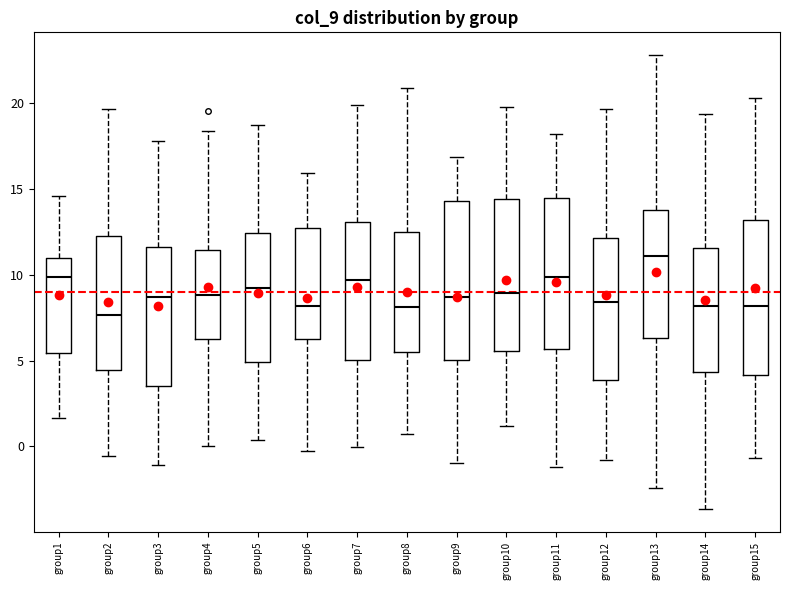

Reading left to right, transcribe this box plot: for each box, give where its median line is, the range the box spans, and where its two whiskers end, as read against the y-axis. The values are not printed on the chart, so give them approximately, as read against the axis.

group1: median 10.0, box 5.5 to 11.0, whiskers 1.5 to 14.5
group2: median 7.5, box 4.5 to 12.5, whiskers -0.5 to 19.5
group3: median 8.5, box 3.5 to 11.5, whiskers -1.0 to 18.0
group4: median 9.0, box 6.0 to 11.5, whiskers 0.0 to 18.5
group5: median 9.5, box 5.0 to 12.5, whiskers 0.5 to 18.5
group6: median 8.0, box 6.0 to 12.5, whiskers -0.5 to 16.0
group7: median 9.5, box 5.0 to 13.0, whiskers 0.0 to 20.0
group8: median 8.0, box 5.5 to 12.5, whiskers 0.5 to 21.0
group9: median 8.5, box 5.0 to 14.5, whiskers -1.0 to 17.0
group10: median 9.0, box 5.5 to 14.5, whiskers 1.0 to 19.5
group11: median 10.0, box 5.5 to 14.5, whiskers -1.0 to 18.0
group12: median 8.5, box 4.0 to 12.0, whiskers -1.0 to 19.5
group13: median 11.0, box 6.5 to 14.0, whiskers -2.5 to 23.0
group14: median 8.0, box 4.5 to 11.5, whiskers -3.5 to 19.5
group15: median 8.0, box 4.0 to 13.0, whiskers -0.5 to 20.5